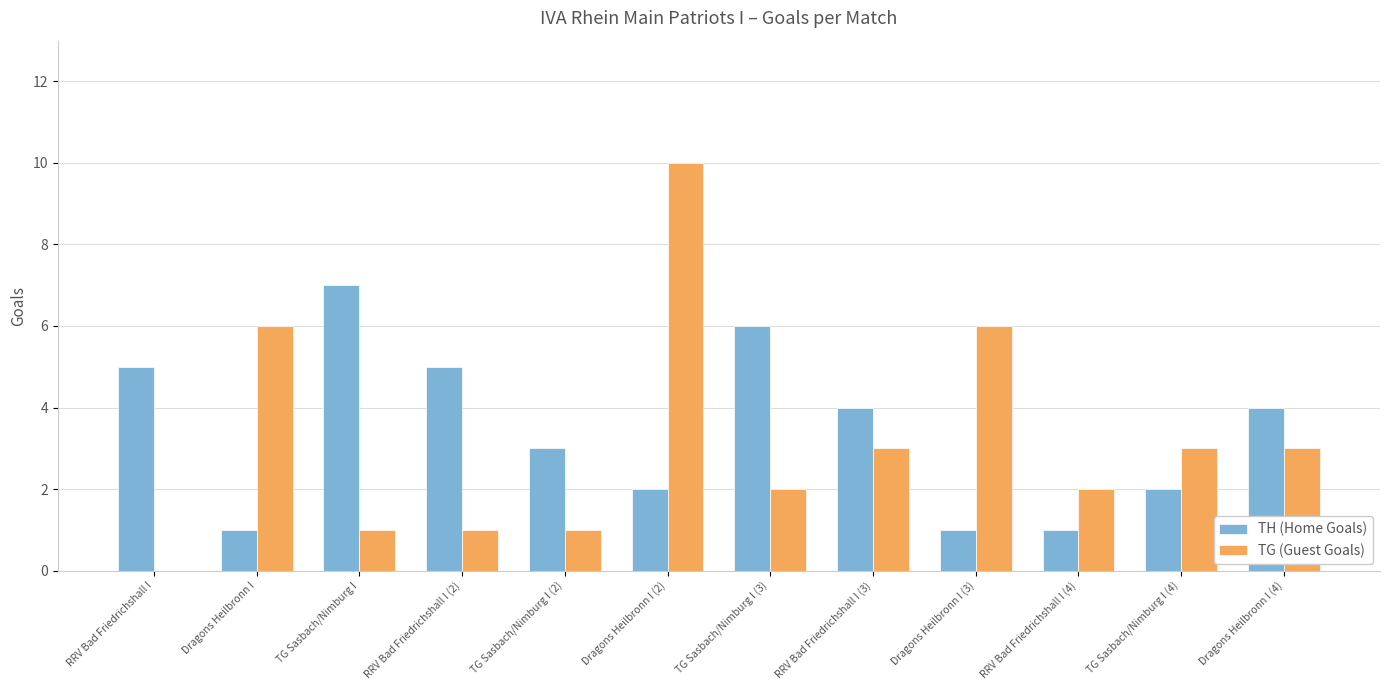

At which label does TG (Guest Goals) reach its peak?

Dragons Heilbronn I (2)